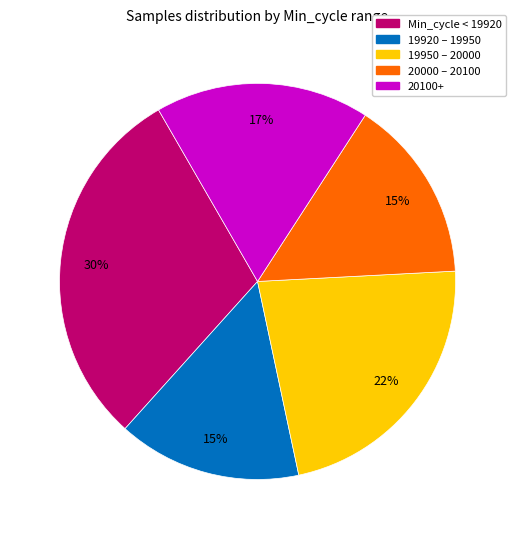

Do 19920 – 19950 and Min_cycle < 19920 together represent more than half of the pie?

No